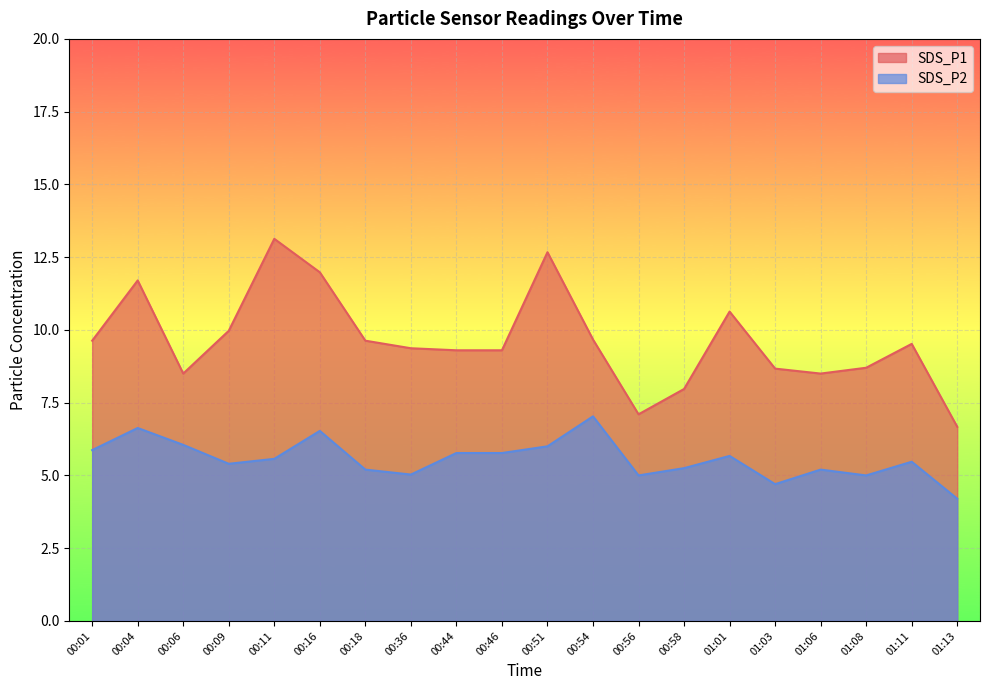

Rank the series by their maximum value, from lowest to highest.

SDS_P2, SDS_P1